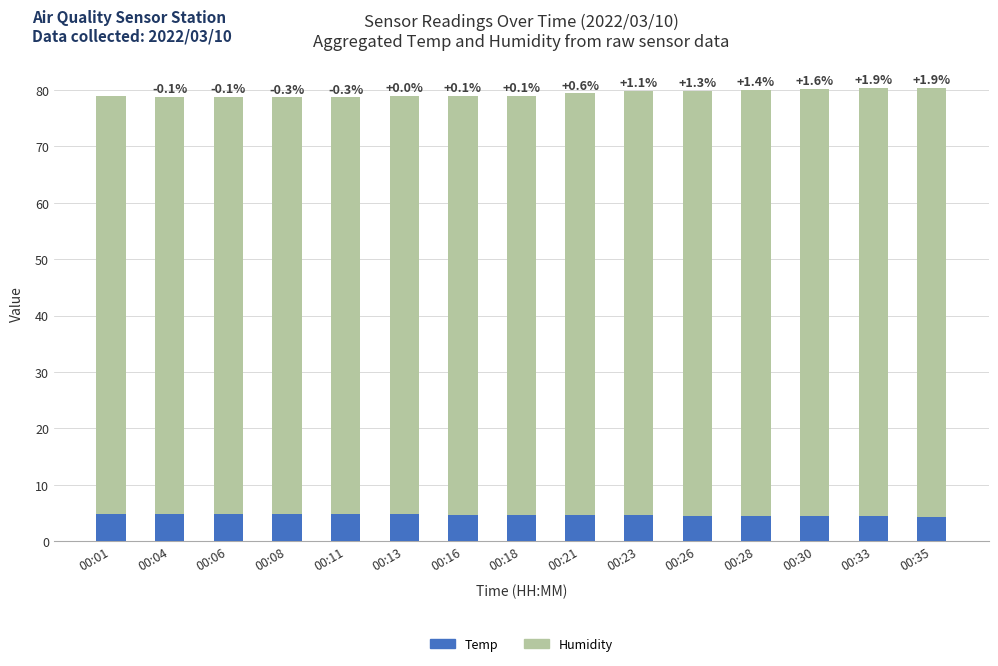

What is the total value across all series at 00:06?

78.8